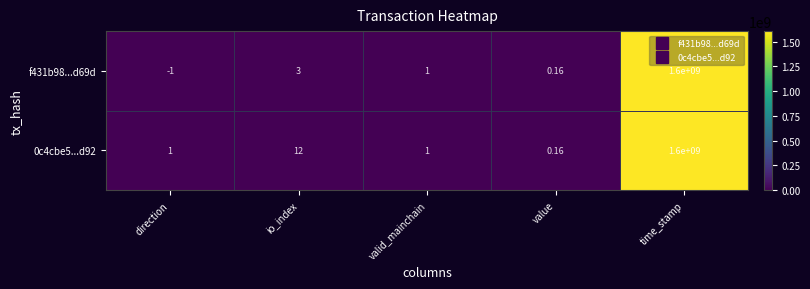

Where is 0c4cbe5...d92 nearest to the value 800000000?

io_index